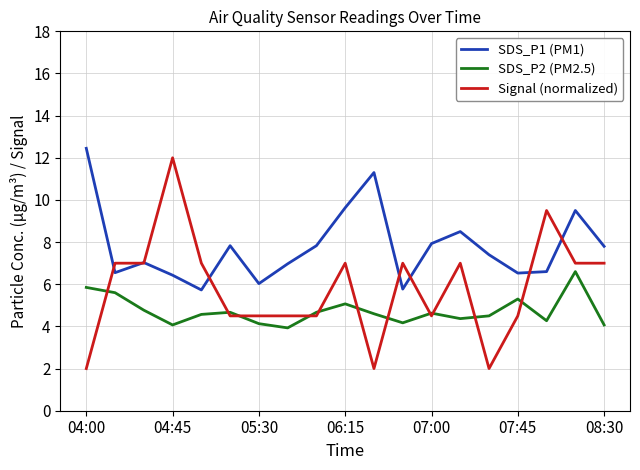

True or false: Signal (normalized) has more than 1 interior local peaks.

True